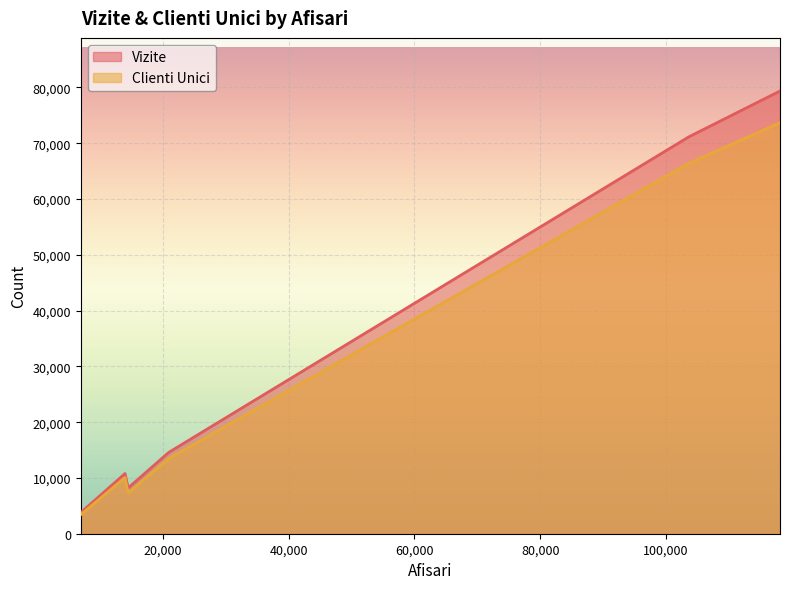

List the series in order of their peak value, highest first.

Vizite, Clienti Unici